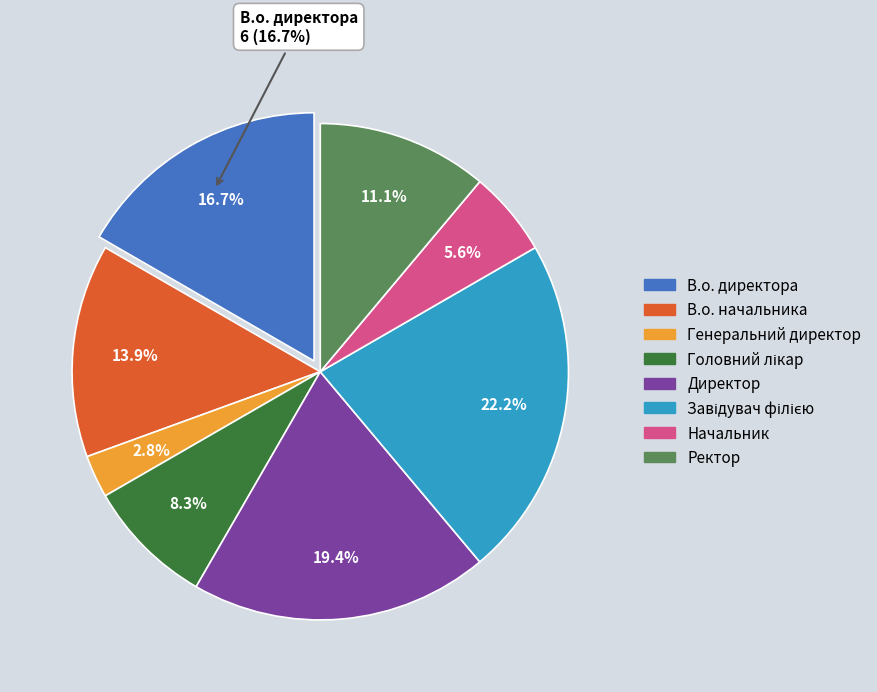

True or false: Головний лікар accounts for 21% of the total.

False